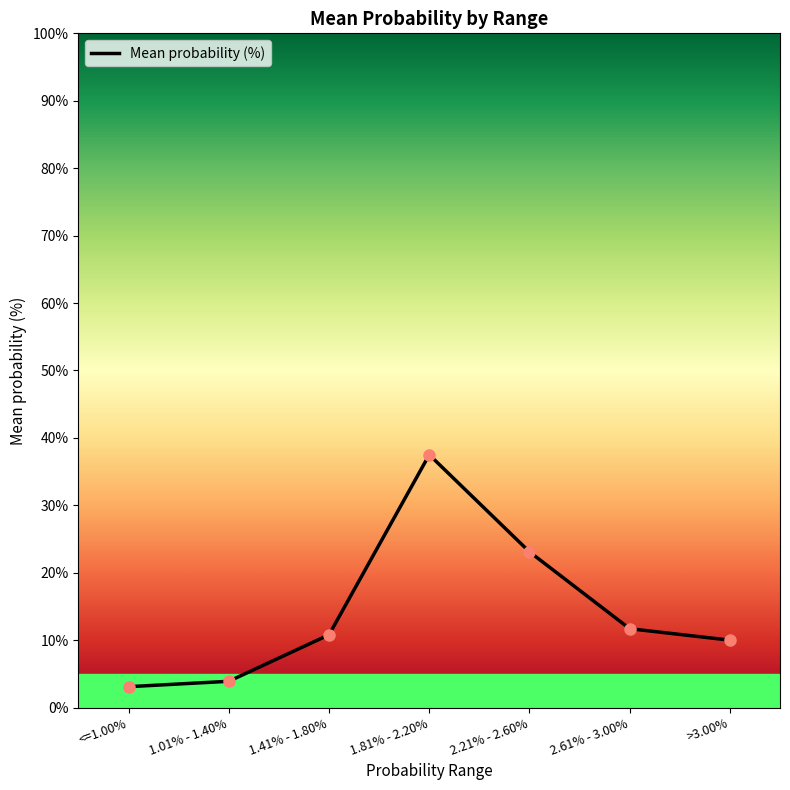

What is the minimum value shown in the chart?

3.1